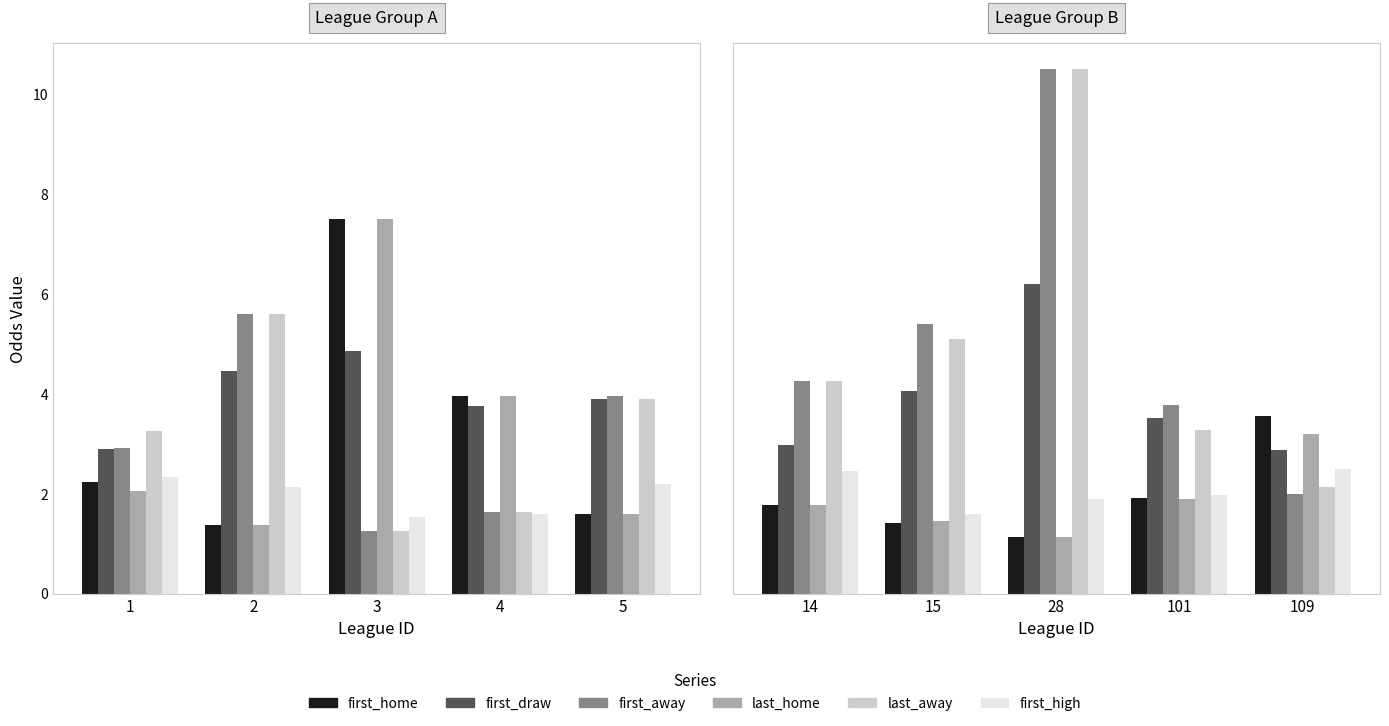

Which series has the largest total across all categories?

first_away